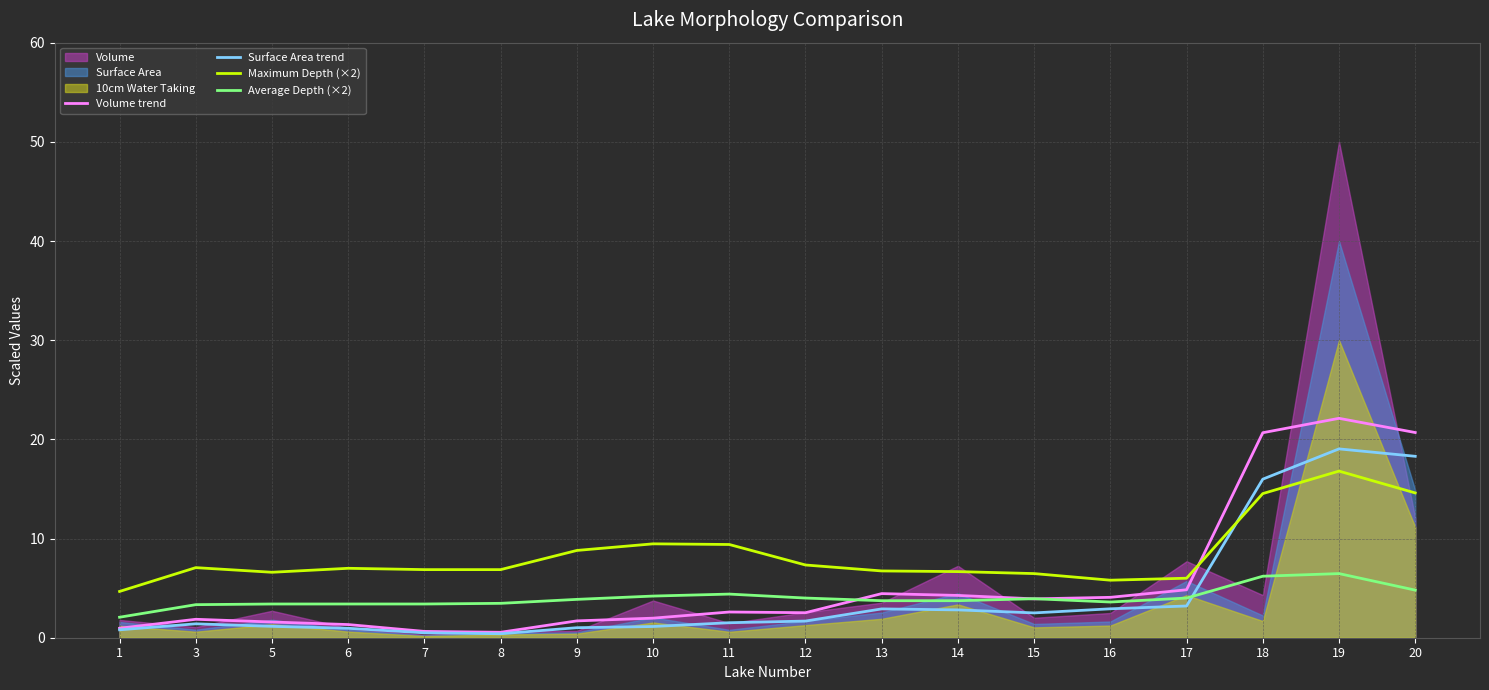

Is it true that Volume trend equals 0.4 at 1?

False